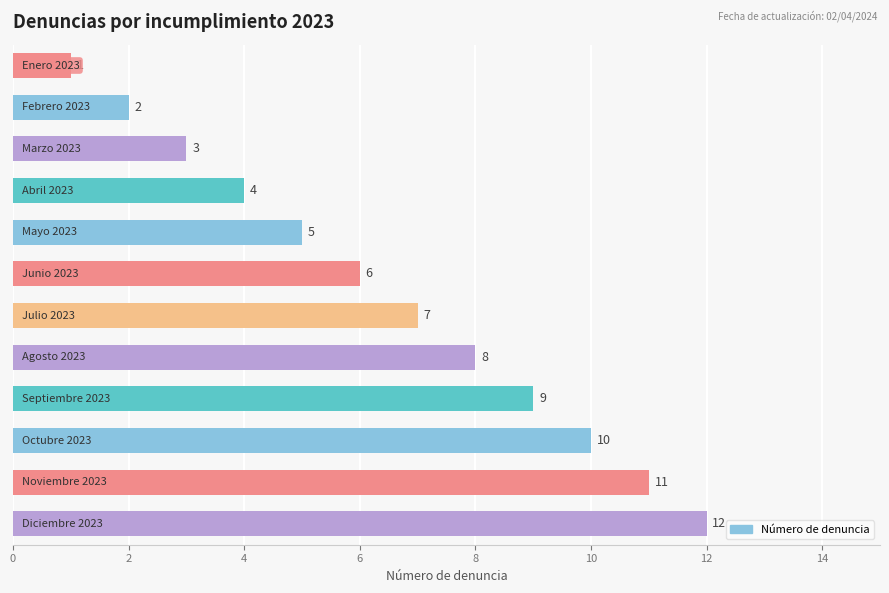

What is the difference between the second highest and minimum values?

10